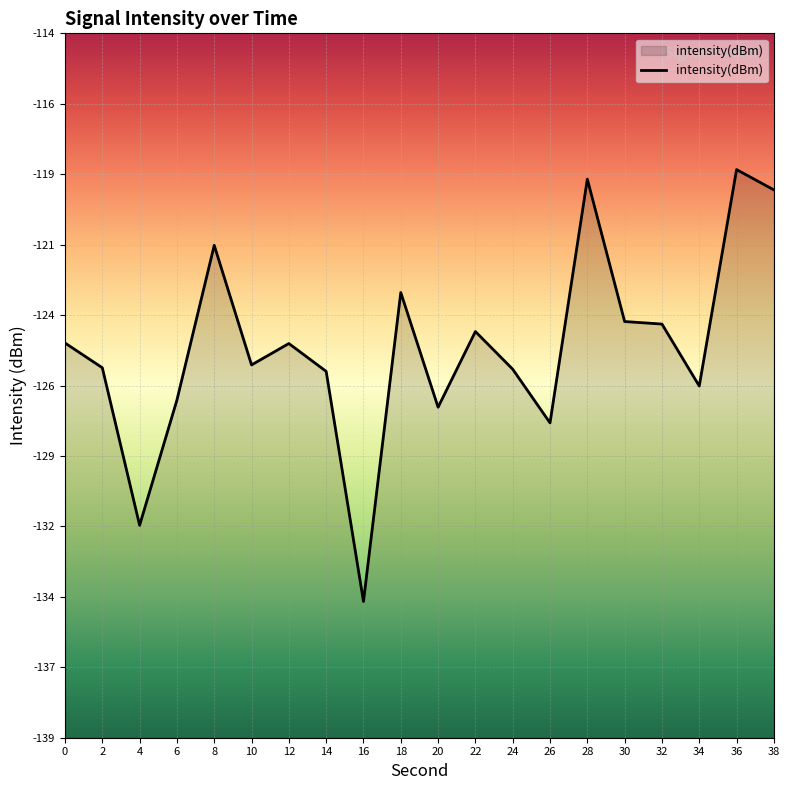

True or false: the data has more than 1 interior local peaks.

True